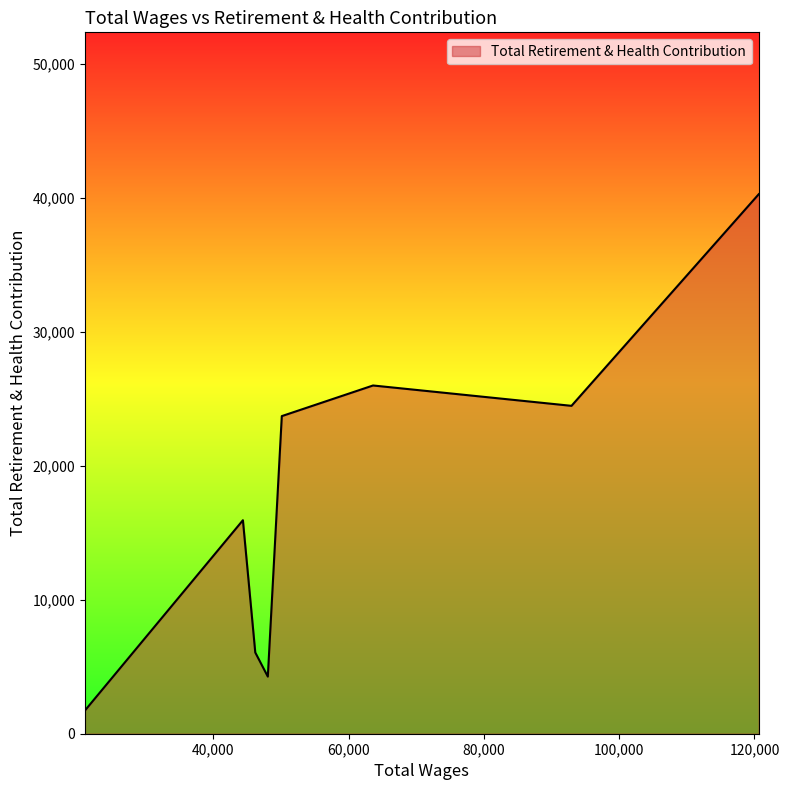

How many interior local valleys (lower than both neighbors) does the data have?

2